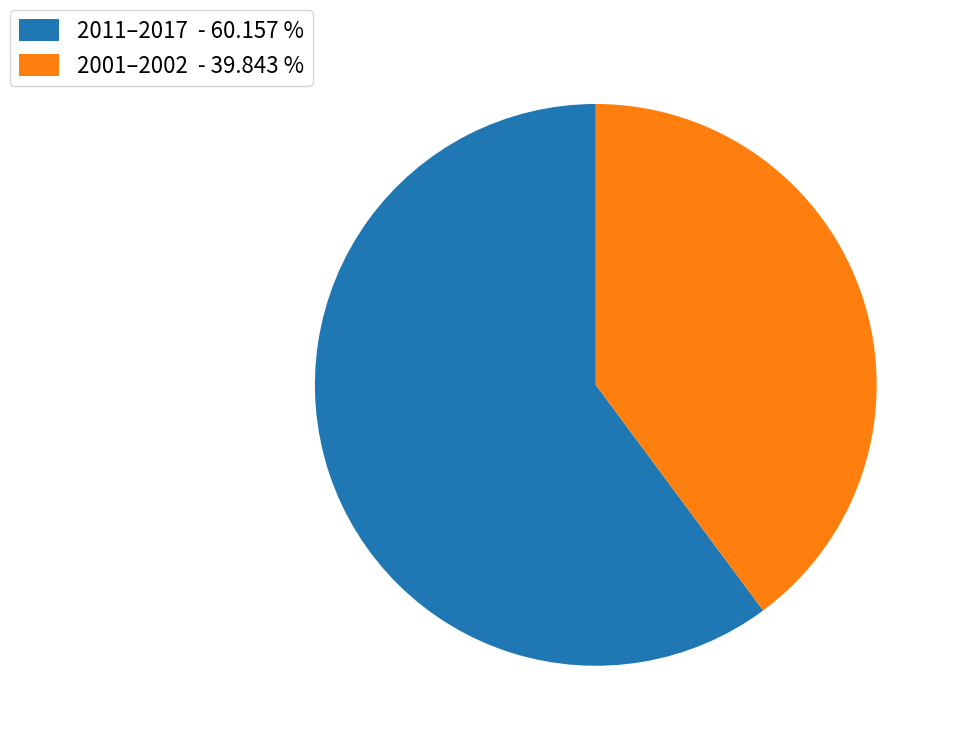

Approximately how many times larger is the value at 2001–2002 - 39.843 % compared to 2011–2017 - 60.157 %?

0.7